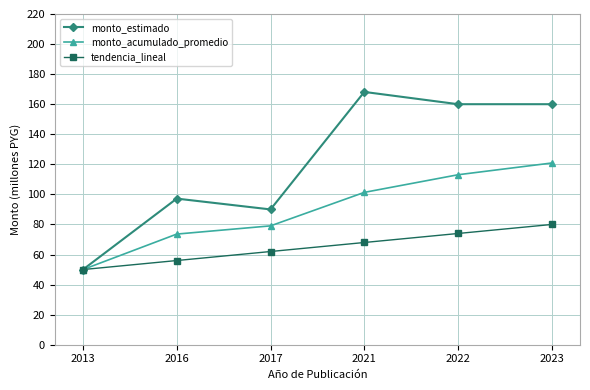

What is the value of the monto_acumulado_promedio point at the 1st from the left?

50.0